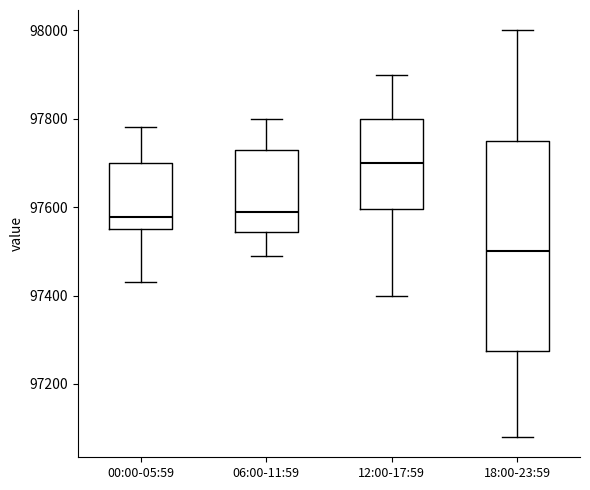

Where does the lower whisker of the box for 18:00-23:59 end on the y-axis? The values are not printed on the chart, so give them approximately, as read against the axis.

97080